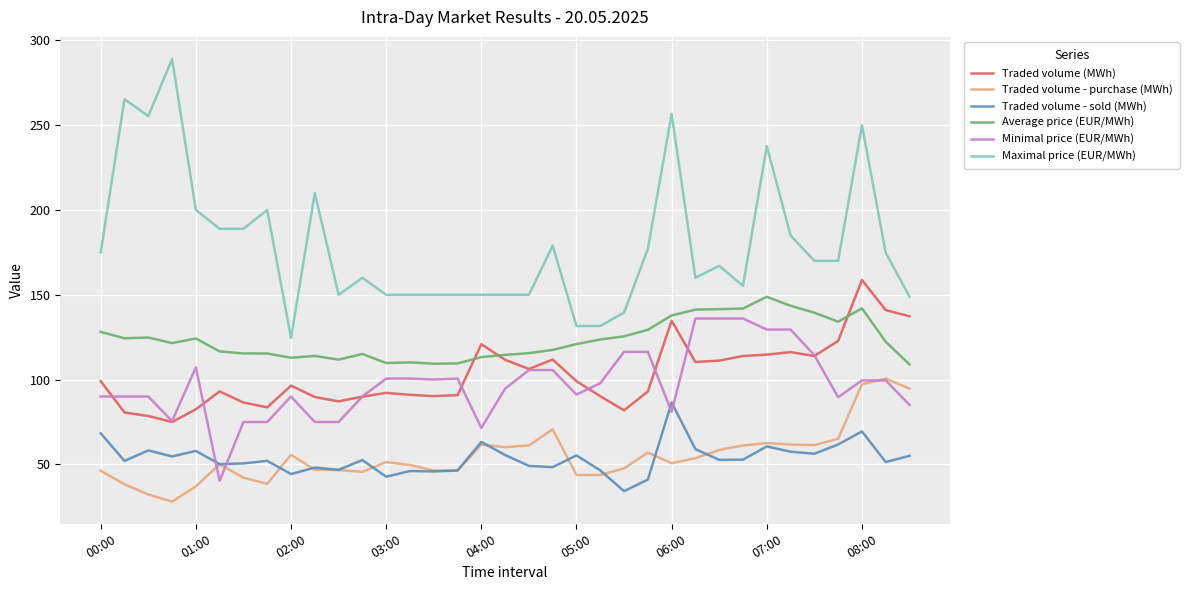

What is the average value of the Traded volume (MWh) series?

102.7